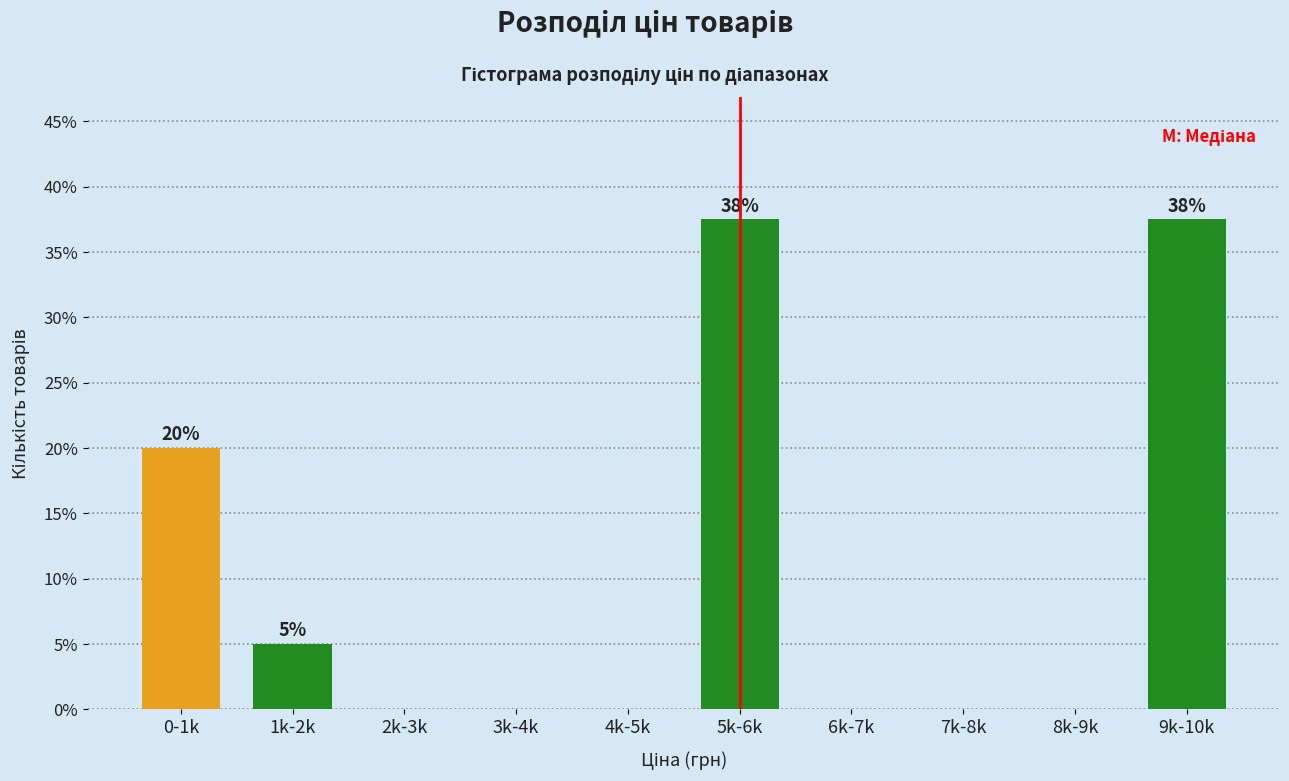

Reading right to left, list all the values displayed in this chart.

9k-10k=37.5	8k-9k=0.0	7k-8k=0.0	6k-7k=0.0	5k-6k=37.5	4k-5k=0.0	3k-4k=0.0	2k-3k=0.0	1k-2k=5.0	0-1k=20.0